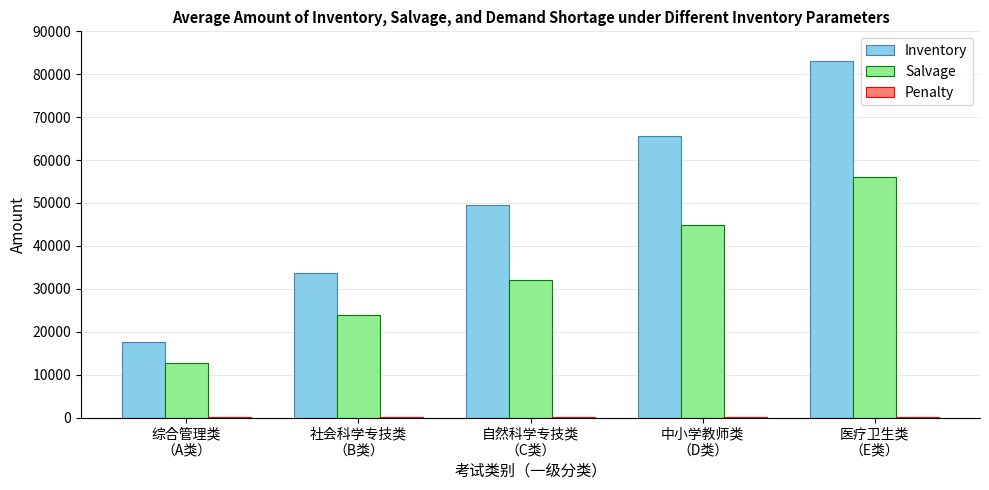

Between 自然科学专技类
（C类） and 中小学教师类
（D类）, which series saw the biggest shift?

Inventory